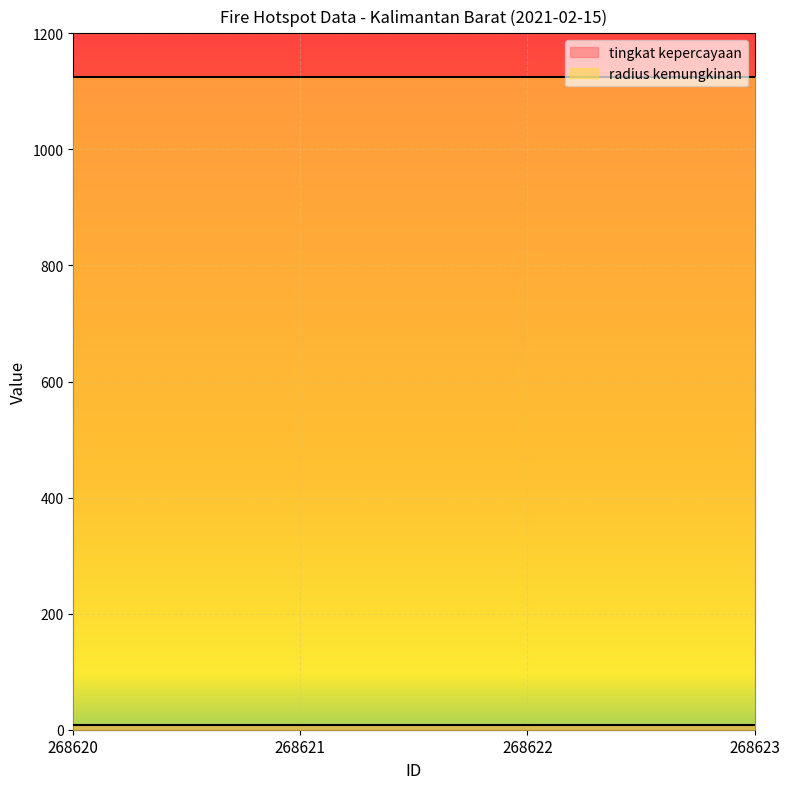

What is the sum of the tingkat kepercayaan values at 268622 and 268621?

16